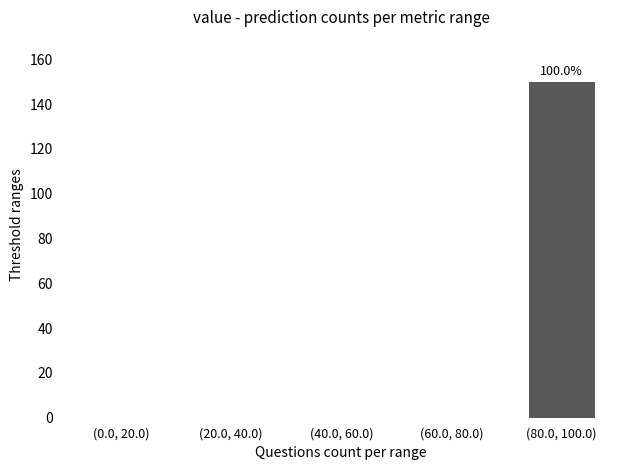

Reading left to right, extract all data points from this chart.

(0.0, 20.0)=0	(20.0, 40.0)=0	(40.0, 60.0)=0	(60.0, 80.0)=0	(80.0, 100.0)=150